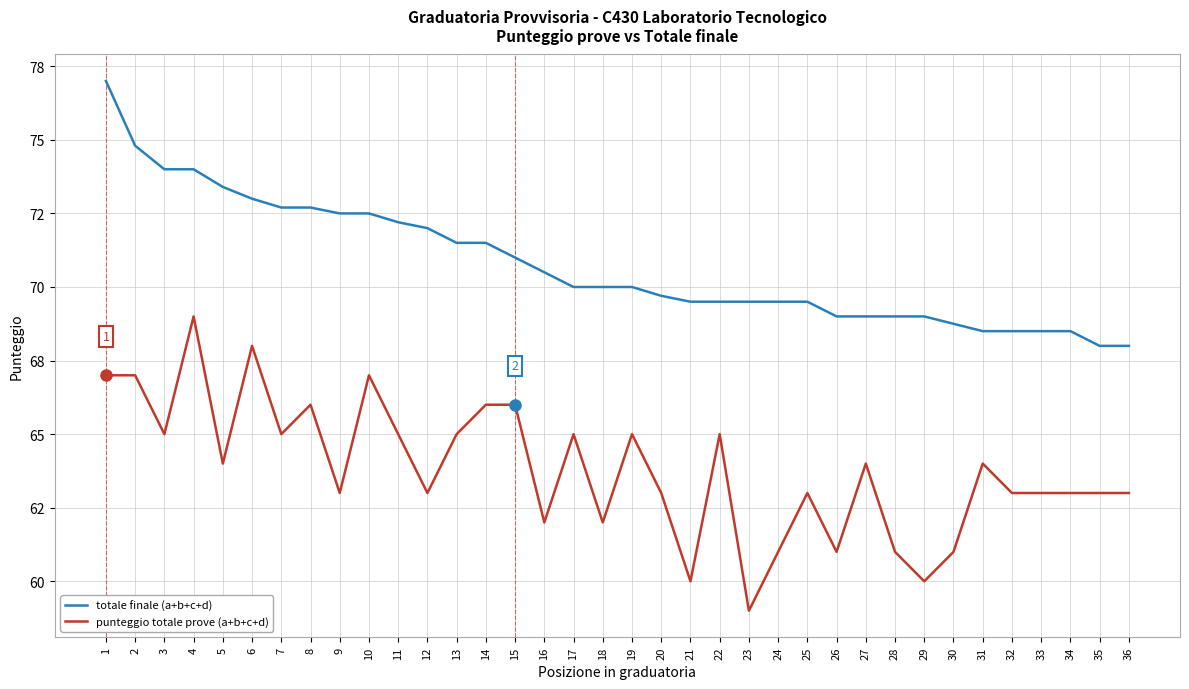

How many interior local peaks does the punteggio totale prove (a+b+c+d) series have?

10